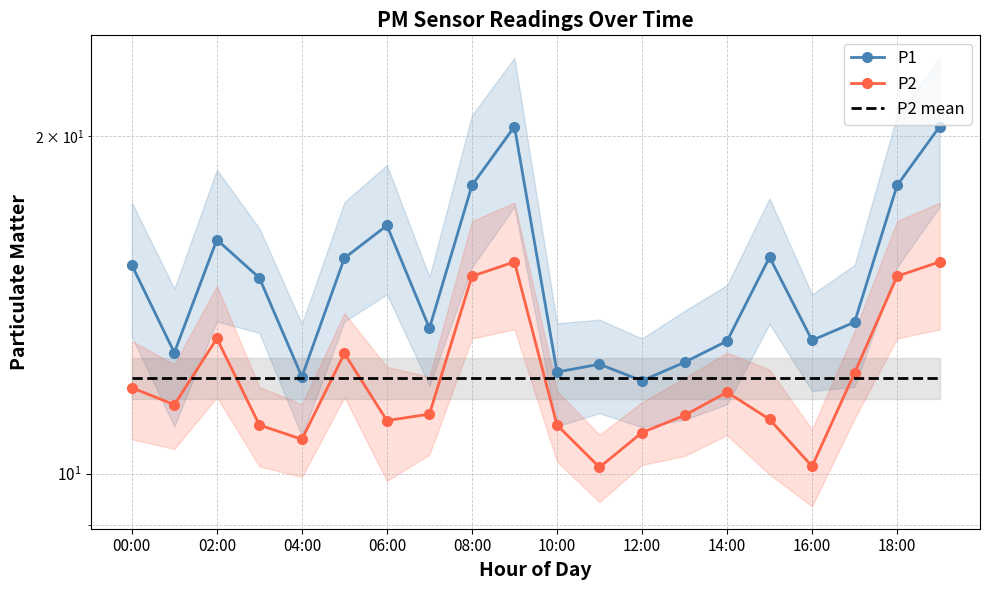

Which category has the lowest value in the P2 mean series?

00:00